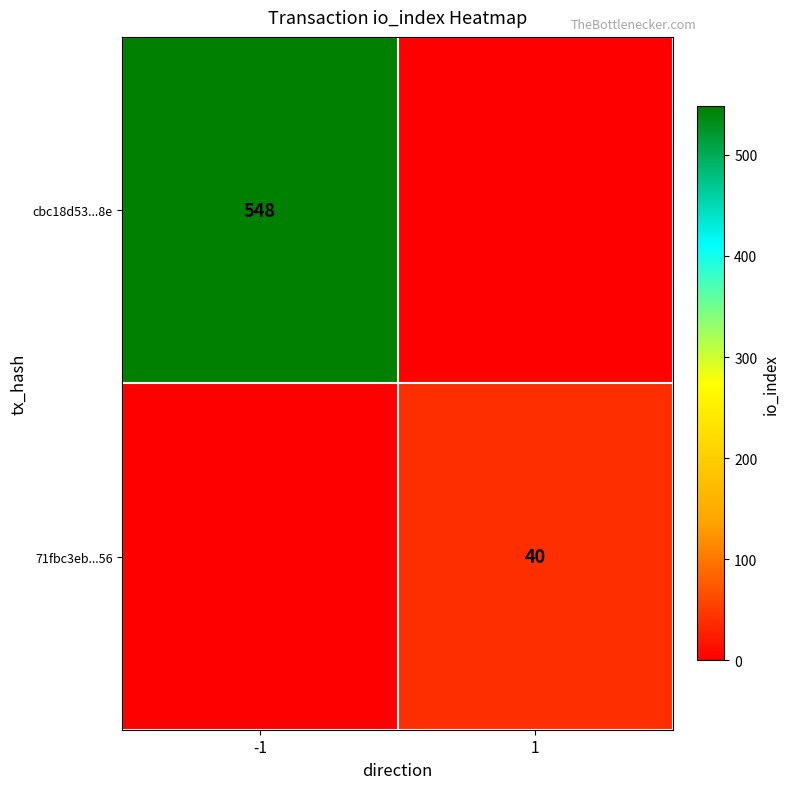

True or false: cbc18d53...8e has a value of 956 at -1.

False